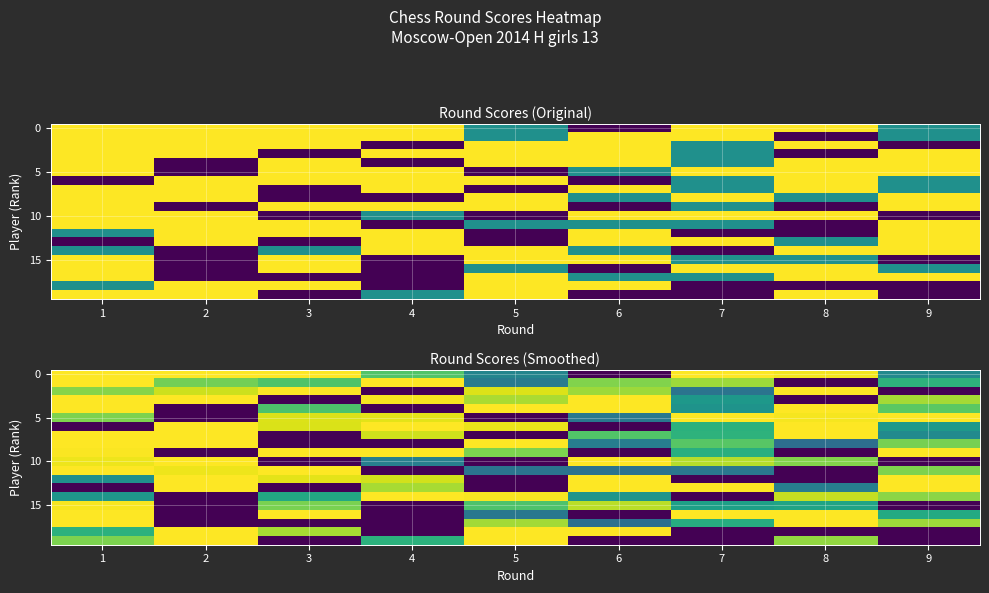

Which series has the largest range (max minus min)?

row_0